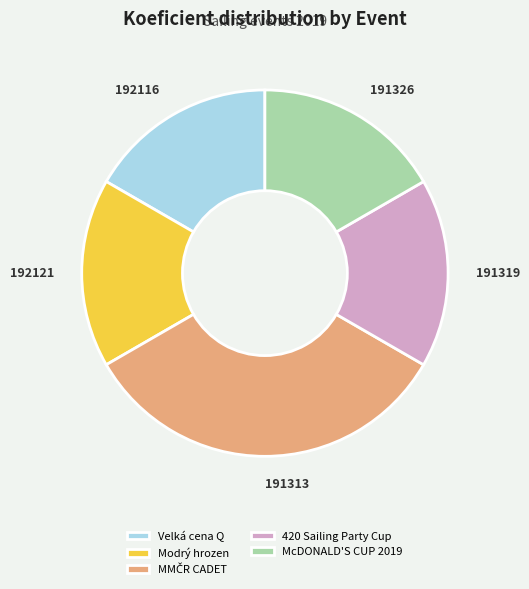

Approximately how many times larger is the value at Velká cena Q compared to Modrý hrozen?

1.0